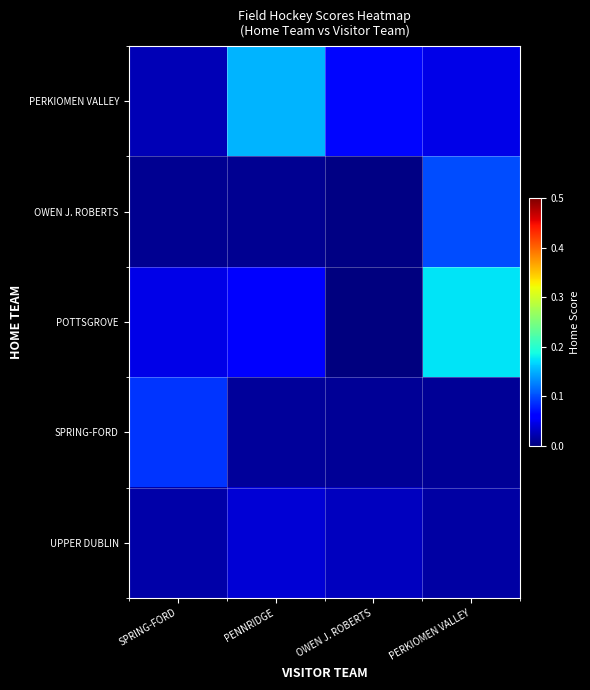

Reading left to right, extract all data points from this chart.

PERKIOMEN VALLEY: SPRING-FORD=0.0	PENNRIDGE=0.2	OWEN J. ROBERTS=0.1	PERKIOMEN VALLEY=0.0
OWEN J. ROBERTS: SPRING-FORD=0.0	PENNRIDGE=0.0	OWEN J. ROBERTS=0.0	PERKIOMEN VALLEY=0.1
POTTSGROVE: SPRING-FORD=0.0	PENNRIDGE=0.1	OWEN J. ROBERTS=0.0	PERKIOMEN VALLEY=0.2
SPRING-FORD: SPRING-FORD=0.1	PENNRIDGE=0.0	OWEN J. ROBERTS=0.0	PERKIOMEN VALLEY=0.0
UPPER DUBLIN: SPRING-FORD=0.0	PENNRIDGE=0.0	OWEN J. ROBERTS=0.0	PERKIOMEN VALLEY=0.0